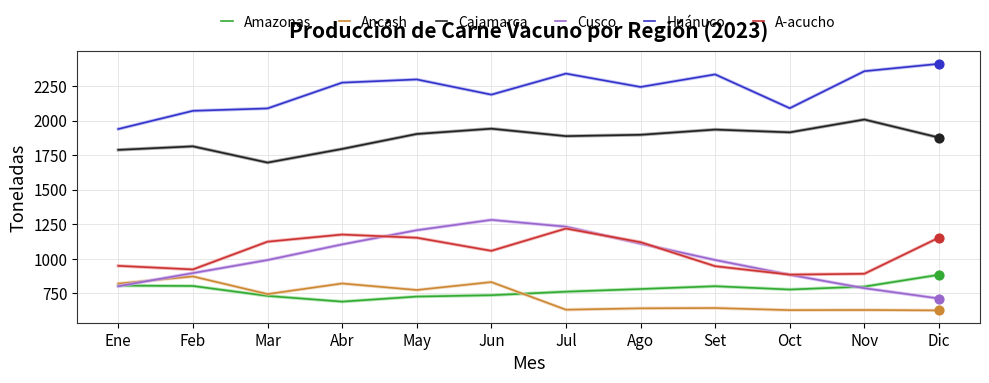

Which series has the largest total across all categories?

Huánuco